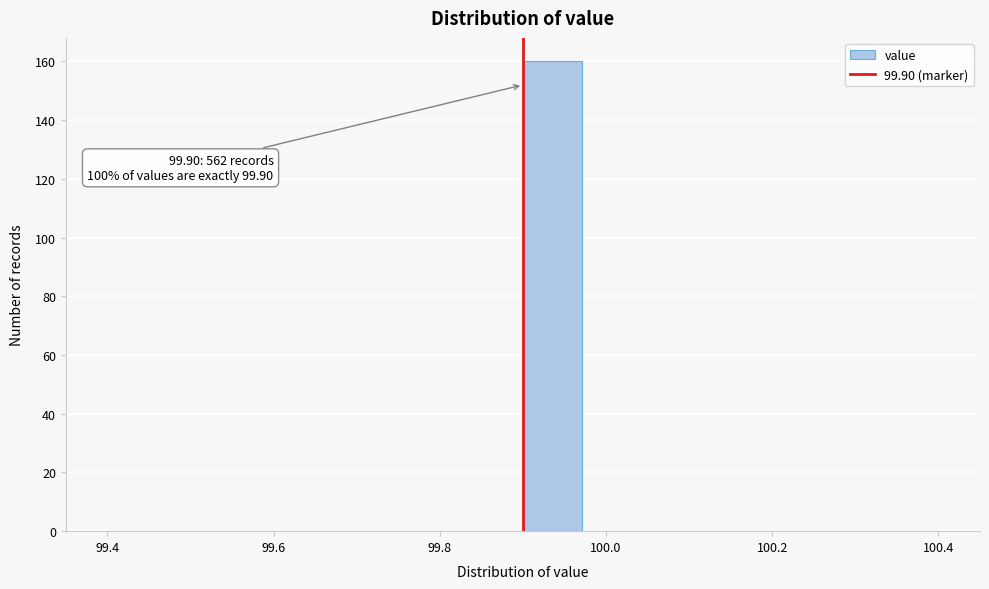

Around what value on the x-axis is the tallest bar? Give the approximate position of its centre, as read against the axis.

99.94